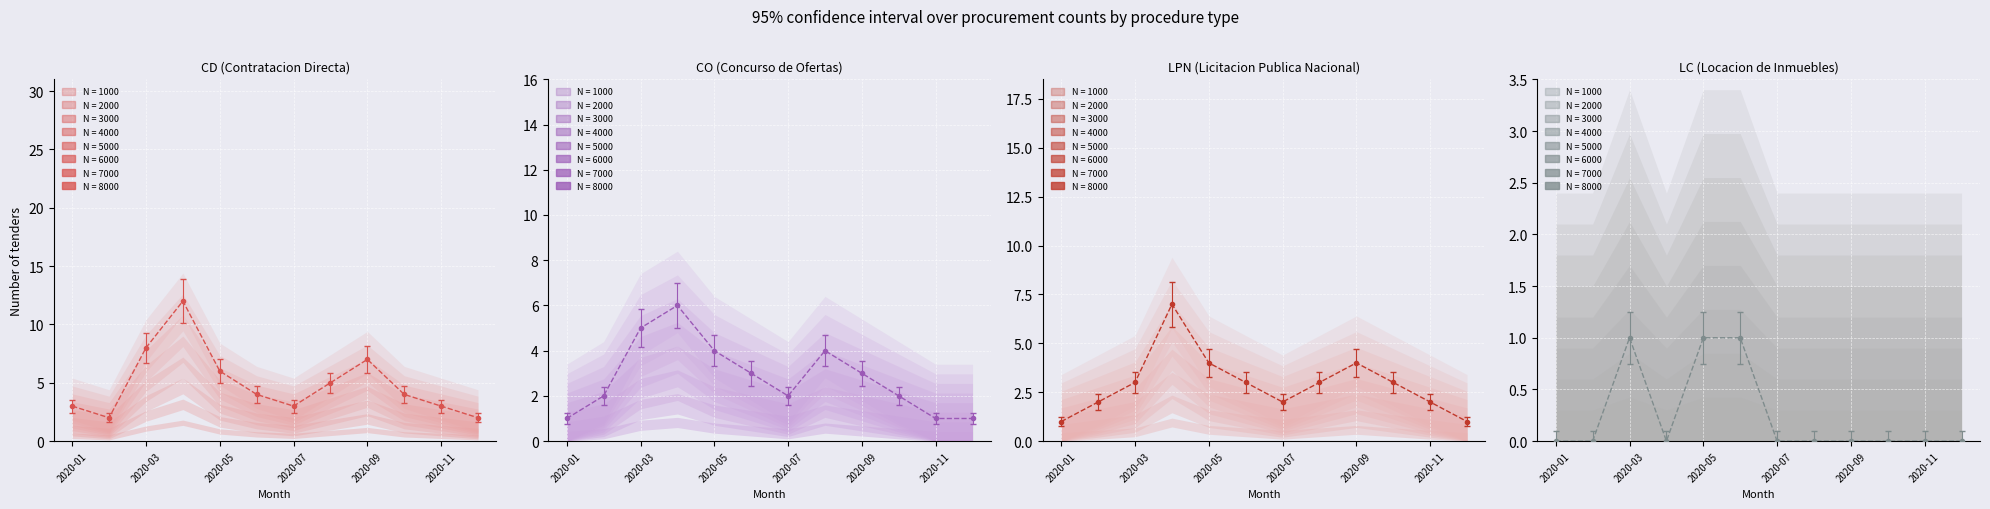

What value does the LPN series have at 2020-05?

4.0